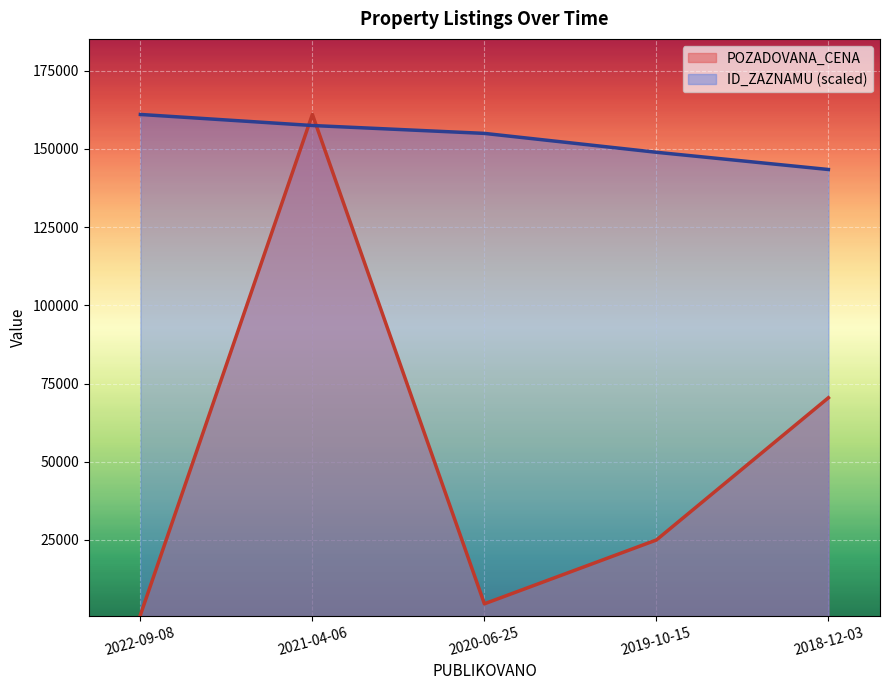

The value of POZADOVANA_CENA at 2021-04-06 is 161000.0. True or false?

True